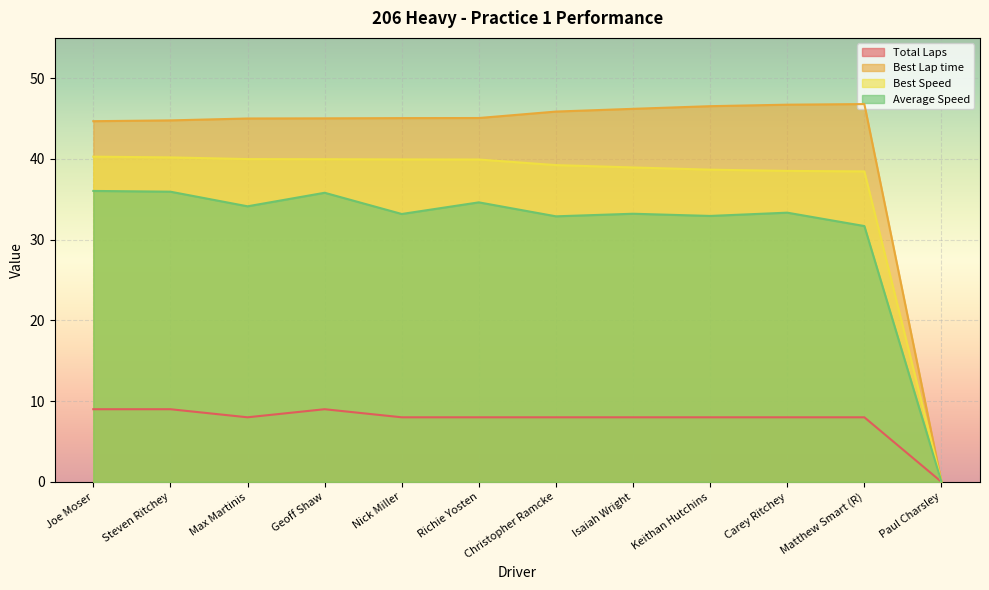

Reading left to right, what are all the values shown in this chart?

Total Laps: 9.0	9.0	8.0	9.0	8.0	8.0	8.0	8.0	8.0	8.0	8.0	0.0
Best Lap time: 44.7	44.8	45.0	45.0	45.1	45.1	45.9	46.2	46.5	46.7	46.8	0.0
Best Speed: 40.3	40.2	40.0	40.0	39.9	39.9	39.2	39.0	38.7	38.5	38.5	0.0
Average Speed: 36.0	35.9	34.1	35.8	33.2	34.6	32.9	33.2	32.9	33.3	31.7	0.0